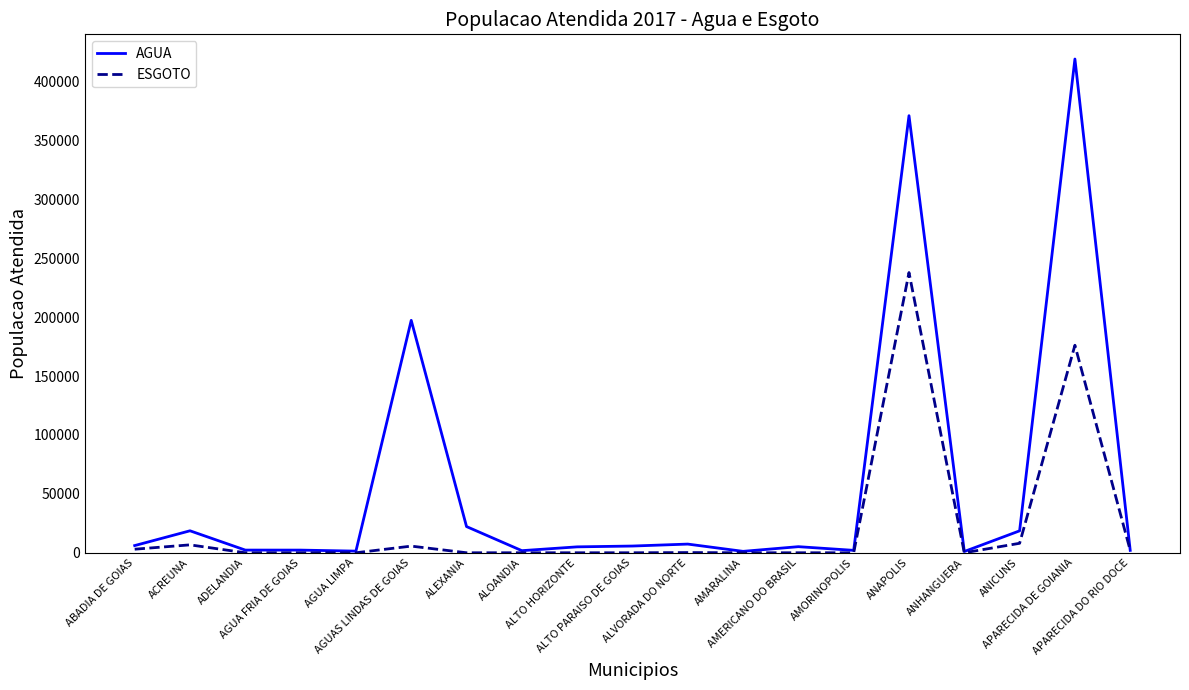

At which label is AGUA closest to 210135?

AGUAS LINDAS DE GOIAS